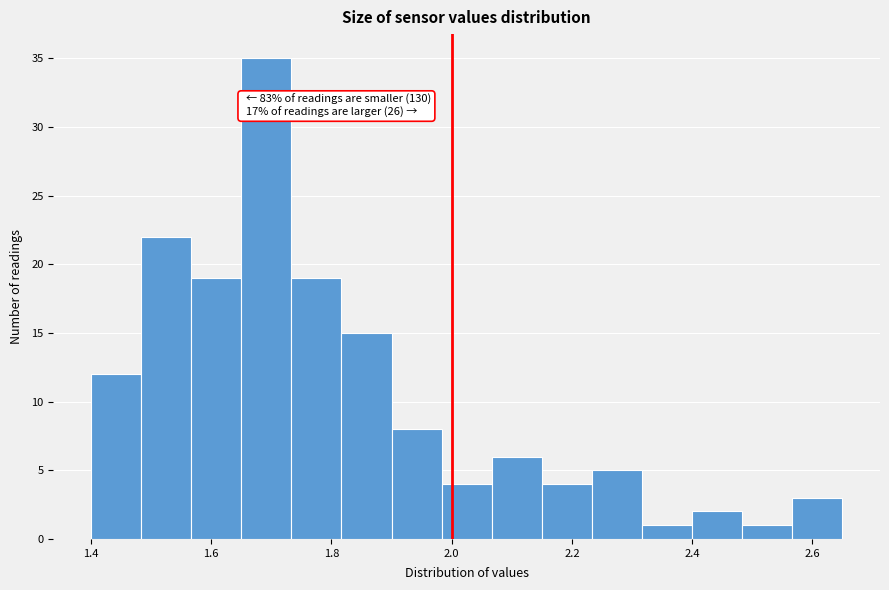

Which range on the x-axis has the tallest bar?

1.66 to 1.74